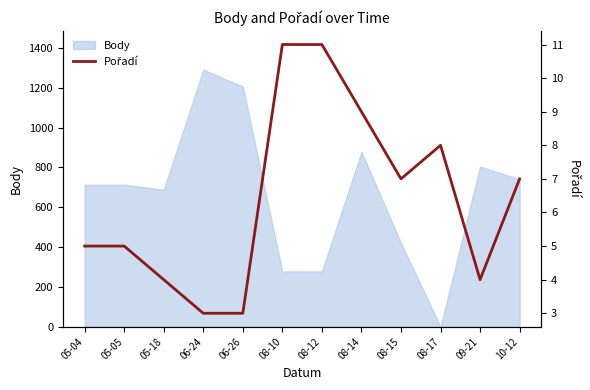

Does the chart display data point markers on the line(s)?

No